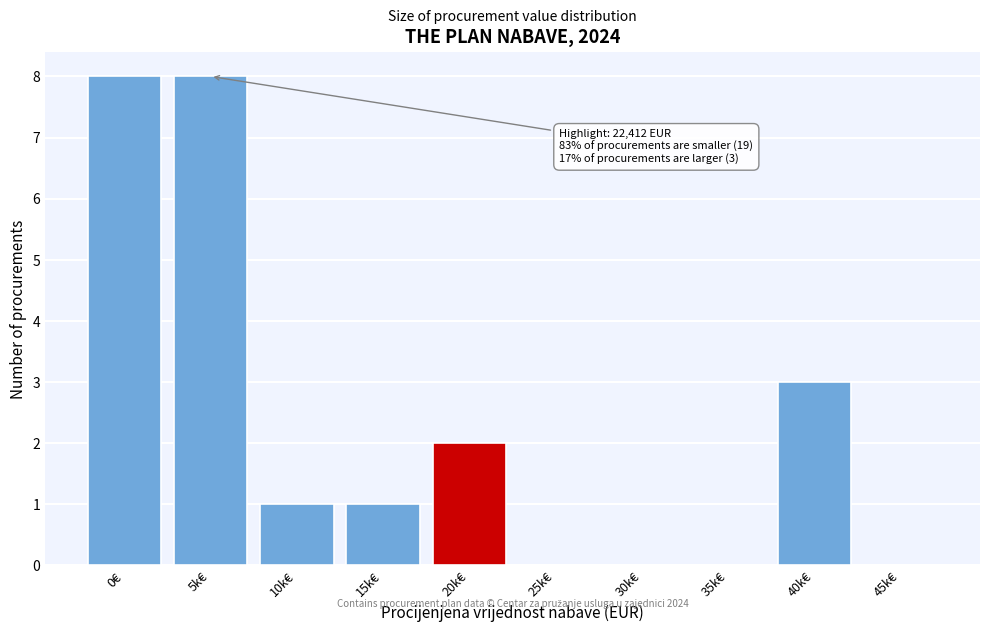

Reading left to right, transcribe all the data shown in this chart.

0€=8	5k€=8	10k€=1	15k€=1	20k€=2	25k€=0	30k€=0	35k€=0	40k€=3	45k€=0